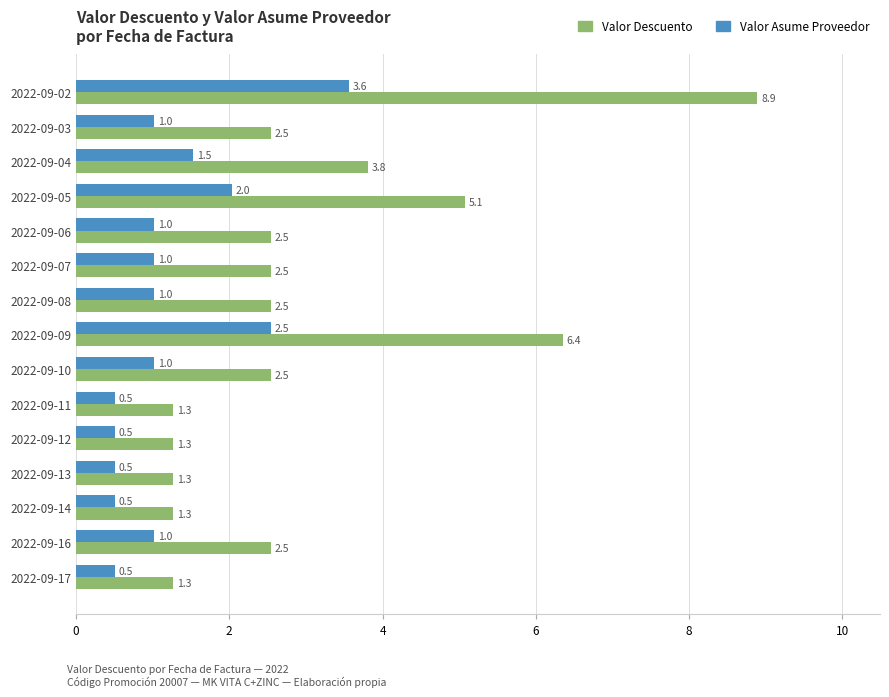

How many data points in Valor Descuento are above 2?

10